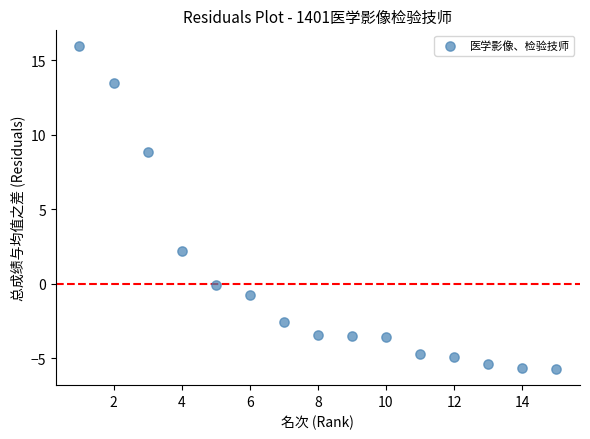

What is the range of X values (max minus min)?

14.0